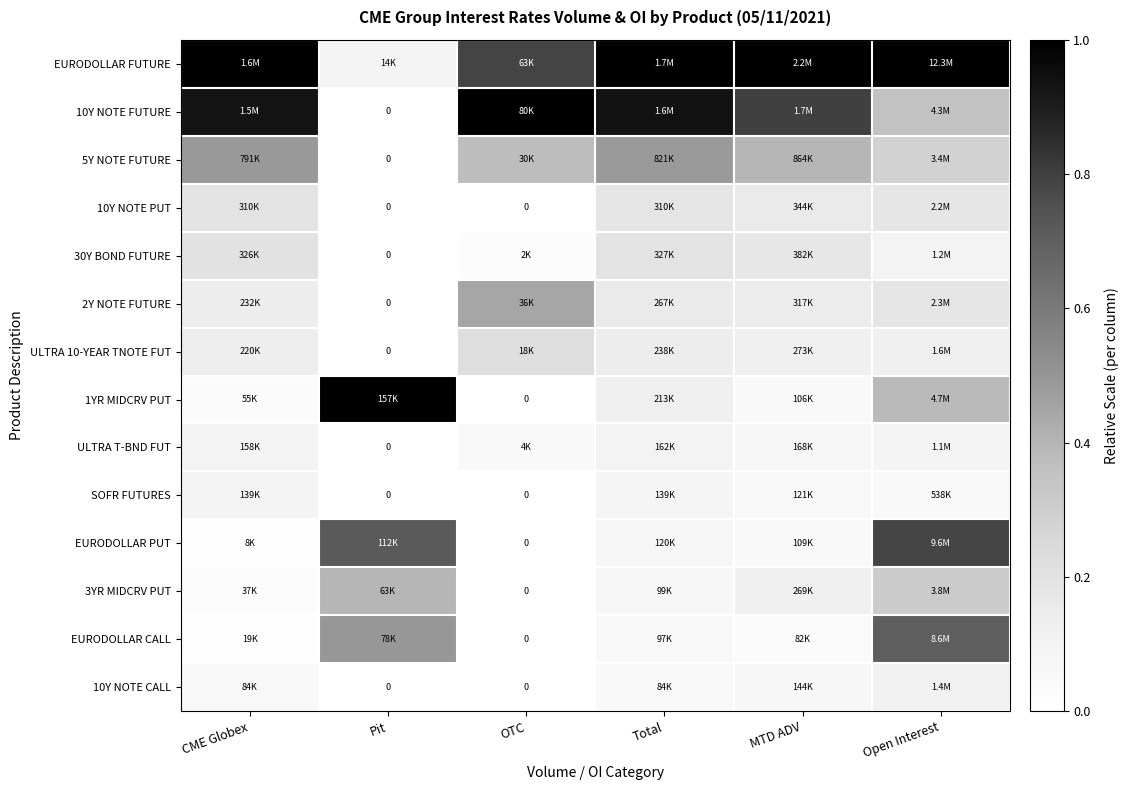

Which category has the highest value in the 10Y NOTE CALL series?

Open Interest